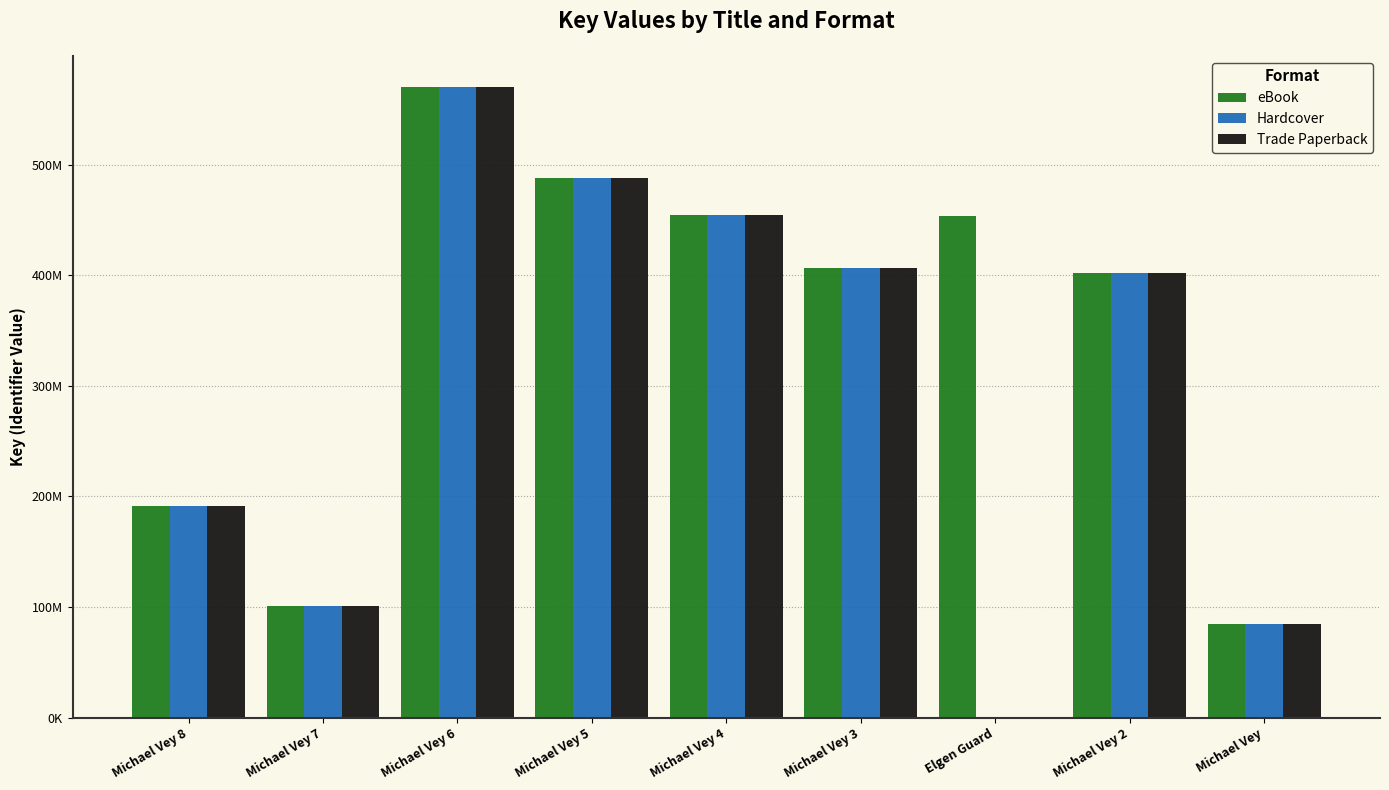

Is the value of eBook at Michael Vey 7 greater than the value of Trade Paperback at Elgen Guard?

Yes